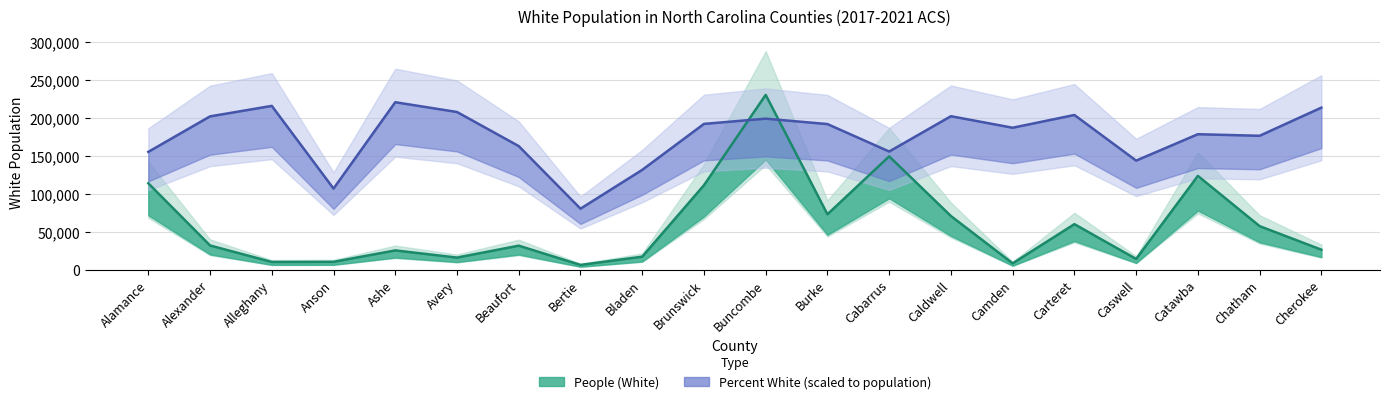

Where is White Population (People) nearest to the value 118525?

Alamance